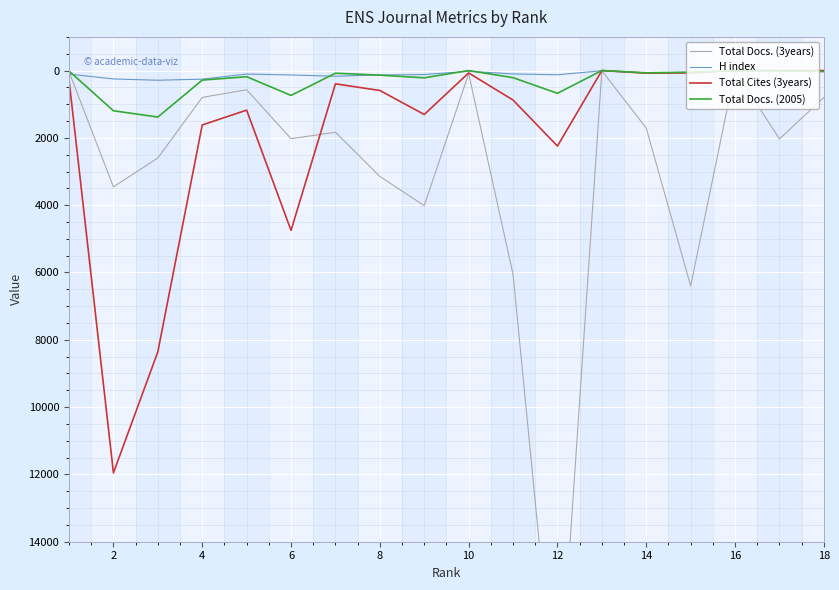

The value of Total Docs. (2005) at 6 is 739. True or false?

True